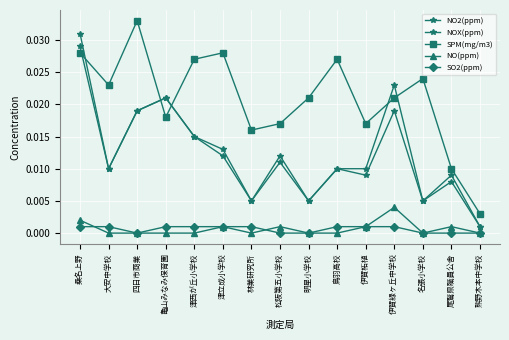

Count the number of categories in the chart.

15